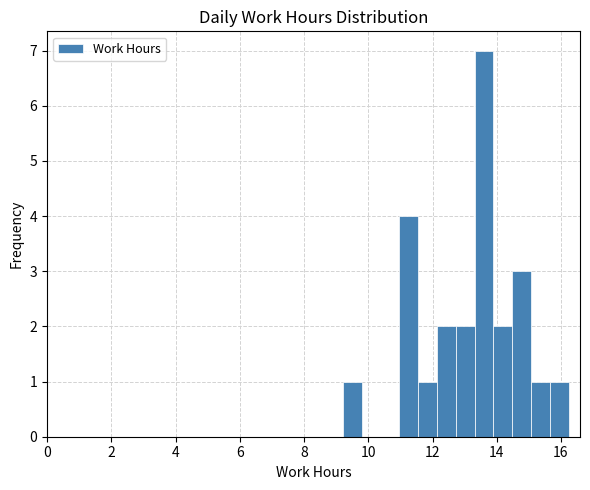

Read against the x-axis, roughly where is the centre of the tallest bar?

13.6